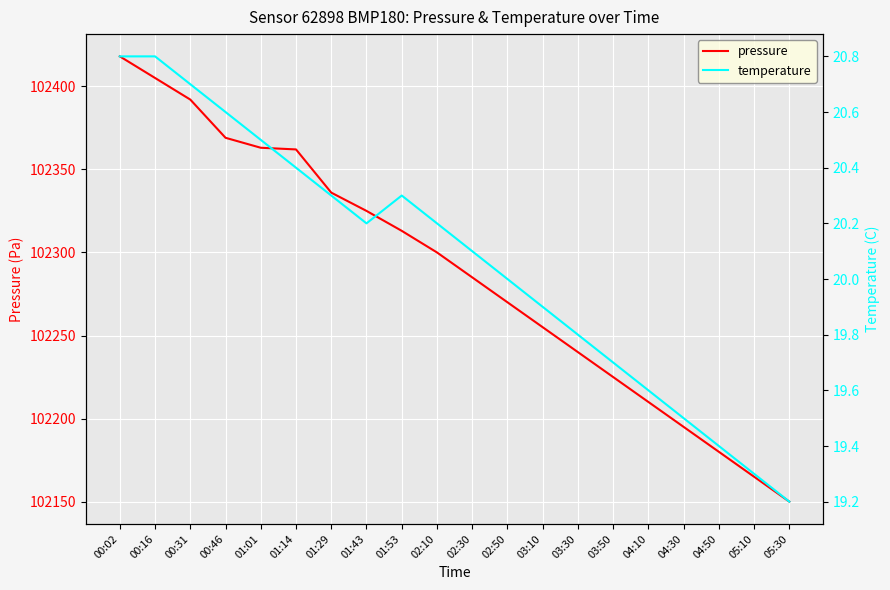

What is the lowest value of the pressure series?

102150